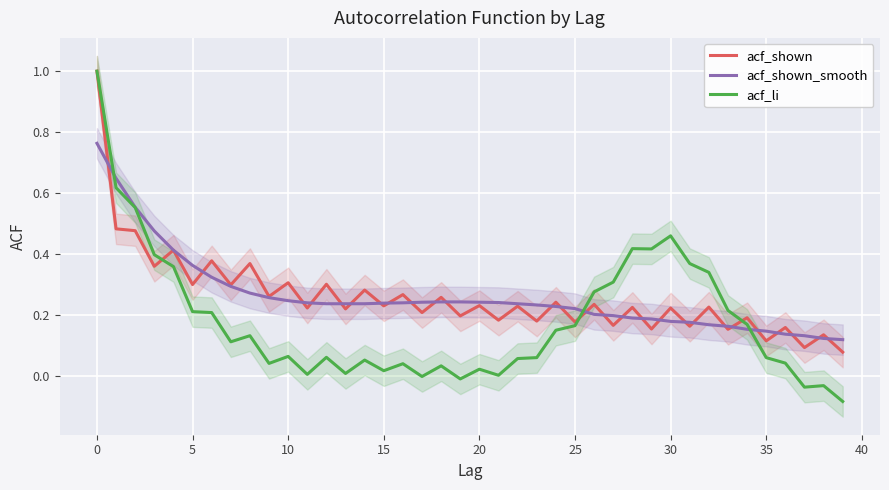

What is the highest value of the acf_shown series?

1.0